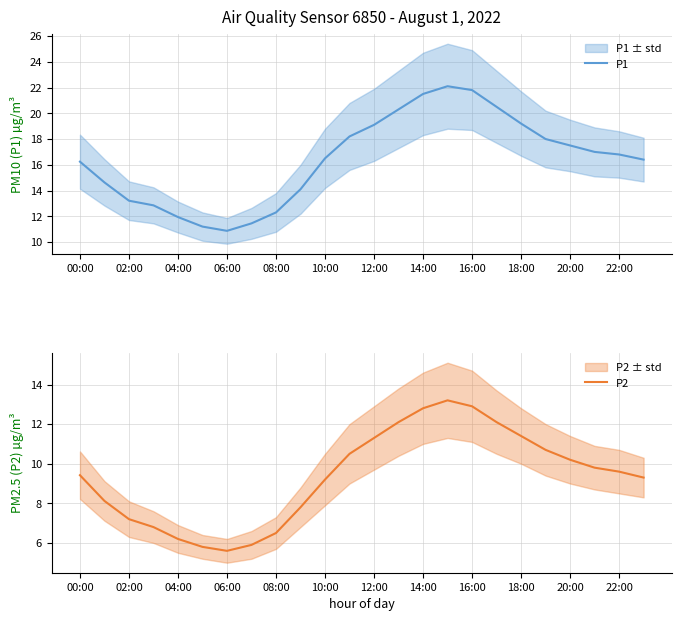

Where is the first local maximum for P1?

15